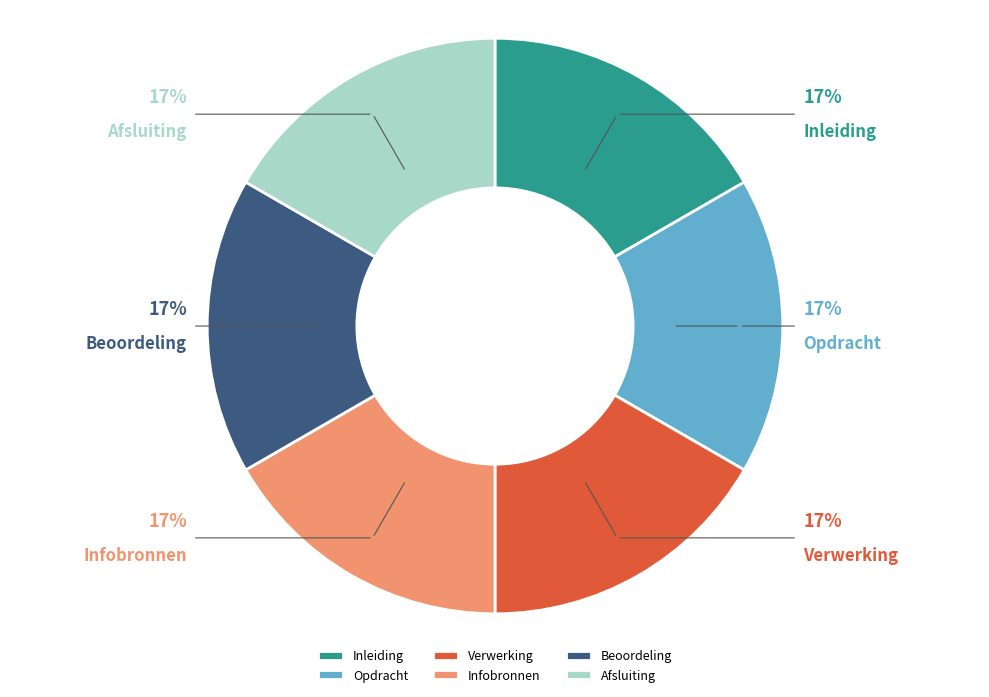

Combined, do Afsluiting and Beoordeling account for over 50%?

No